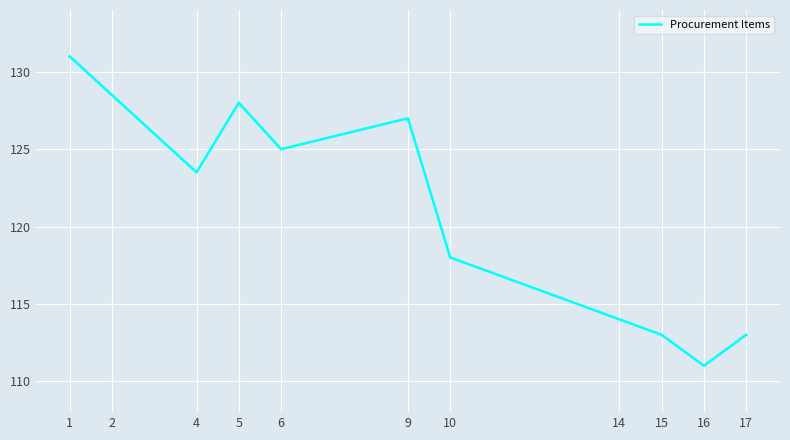

Count the number of values greater than 123.

6